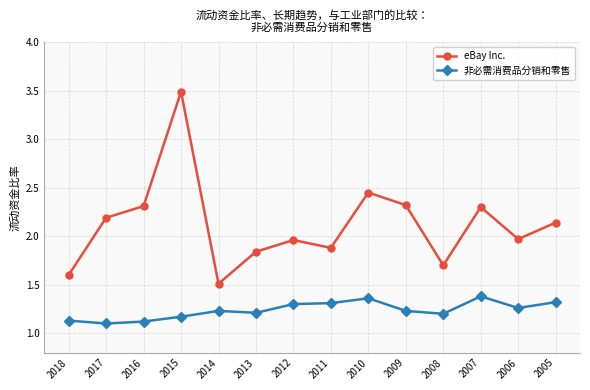

Rank the series by their maximum value, from highest to lowest.

eBay Inc., 非必需消费品分销和零售